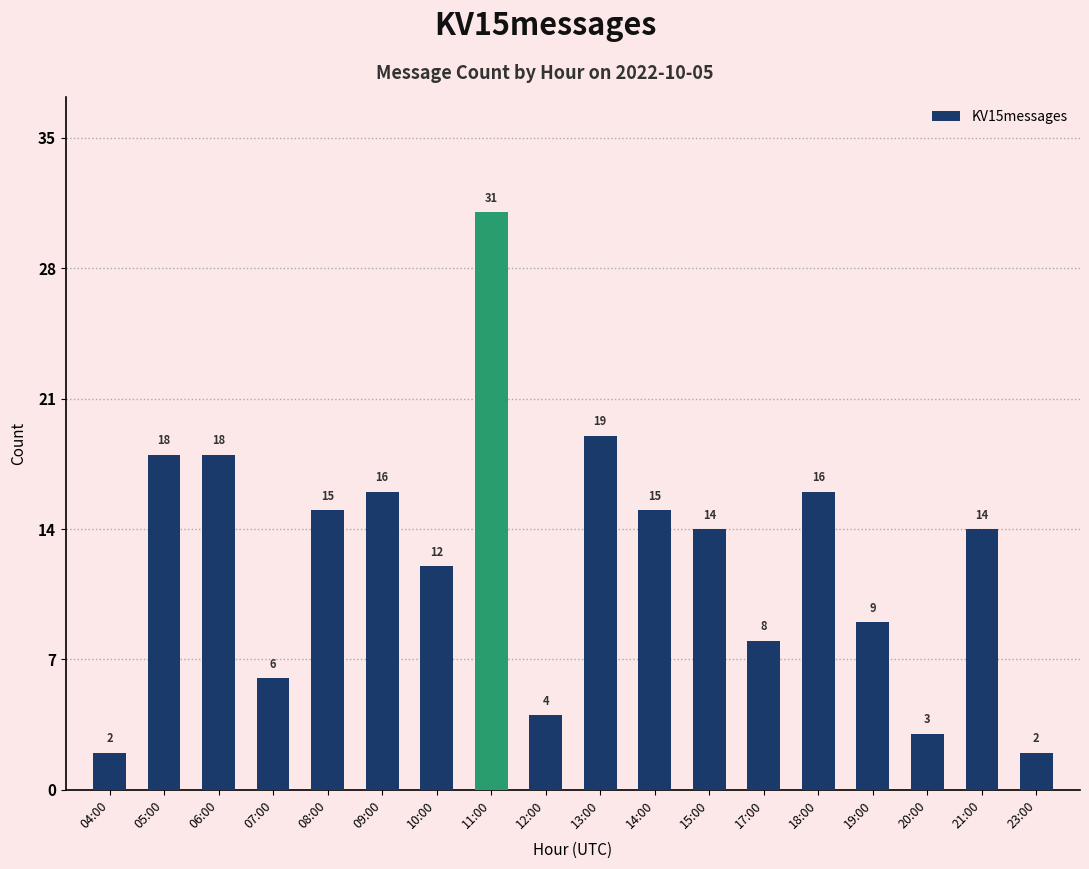

How many data points does each series have?

18